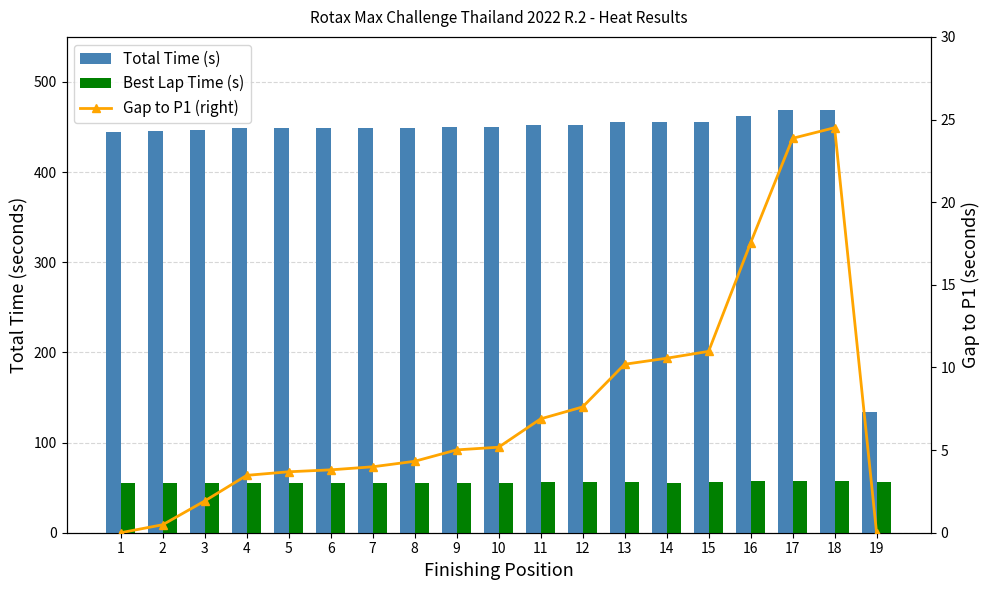

What is the sum of the Total Time (s) values at 5 and 17?

917.4